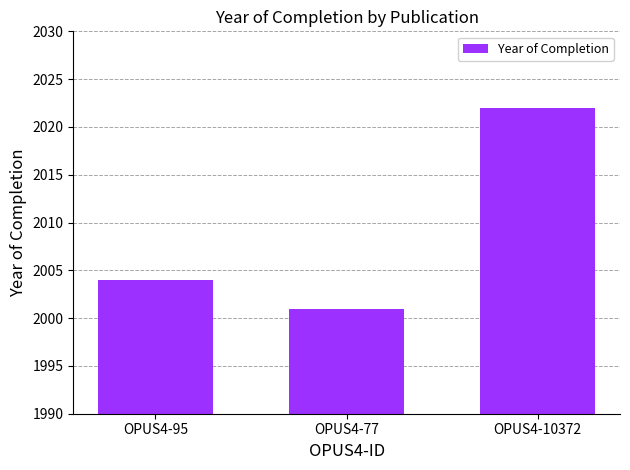

The value at OPUS4-95 is 2004. True or false?

True